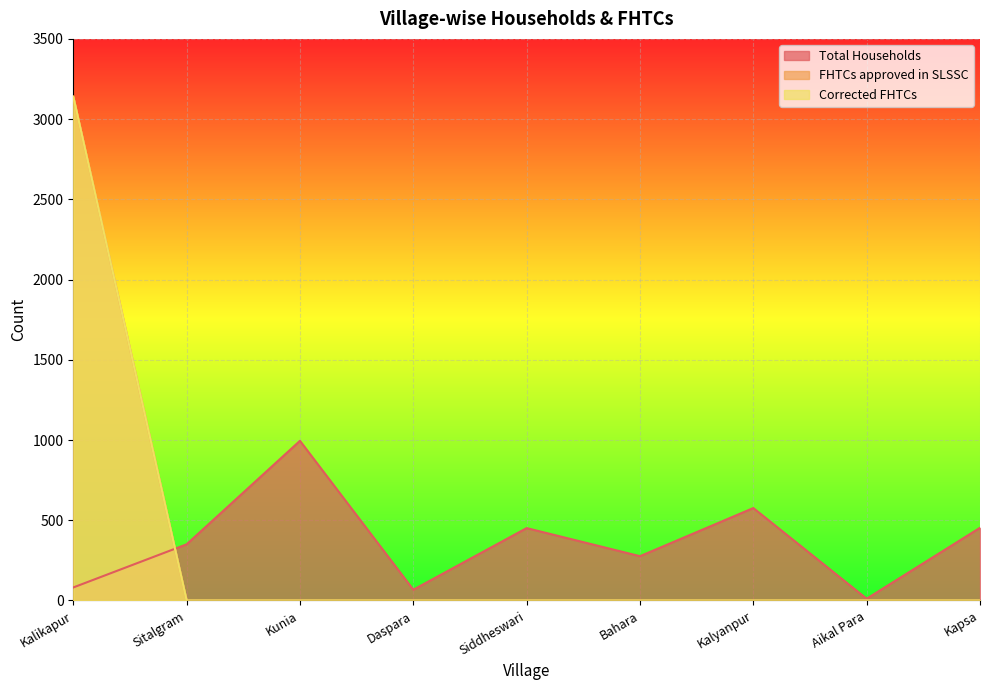

What position from the left is Siddheswari?

5